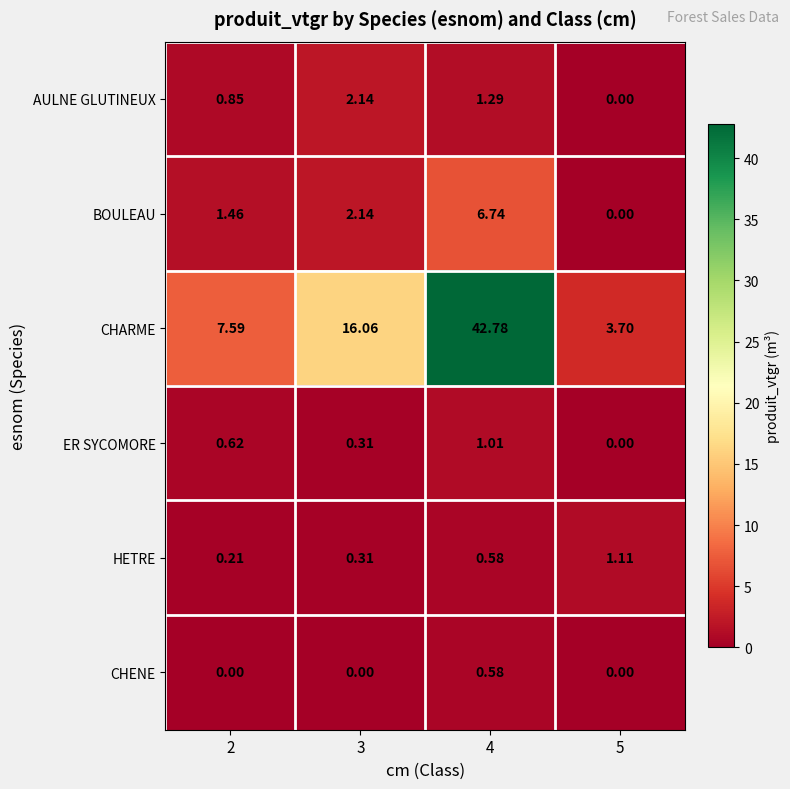

Rank the series by their maximum value, from highest to lowest.

CHARME, BOULEAU, AULNE GLUTINEUX, HETRE, ER SYCOMORE, CHENE